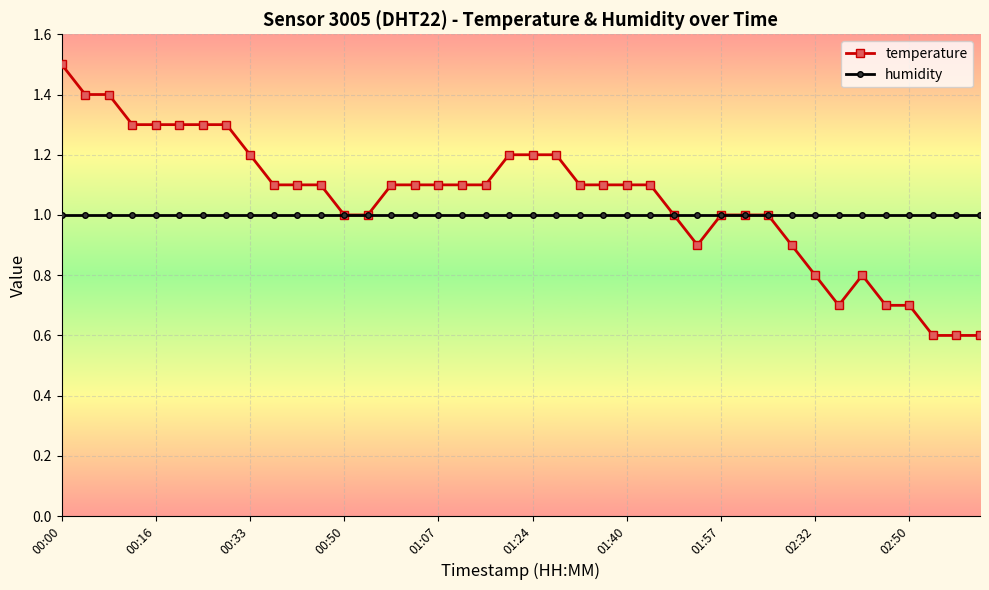

What is the value of the humidity point at the 26th from the left?

1.0